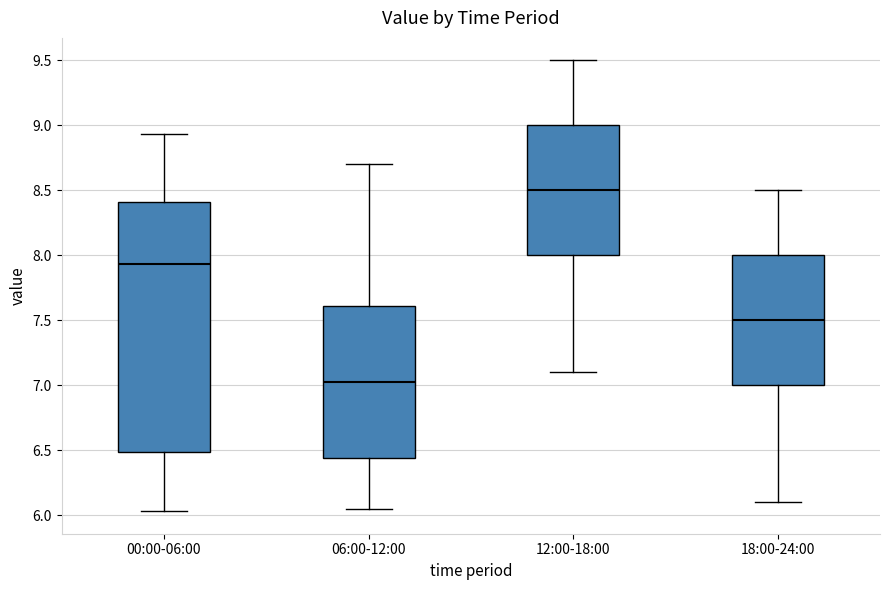

Reading left to right, read every box against the y-axis: the position of its median line, the range the box covers, and the ends of its whiskers. The values are not printed on the chart, so give them approximately, as read against the axis.

00:00-06:00: median 7.95, box 6.50 to 8.40, whiskers 6.05 to 8.95
06:00-12:00: median 7.05, box 6.45 to 7.60, whiskers 6.05 to 8.70
12:00-18:00: median 8.50, box 8.00 to 9.00, whiskers 7.10 to 9.50
18:00-24:00: median 7.50, box 7.00 to 8.00, whiskers 6.10 to 8.50